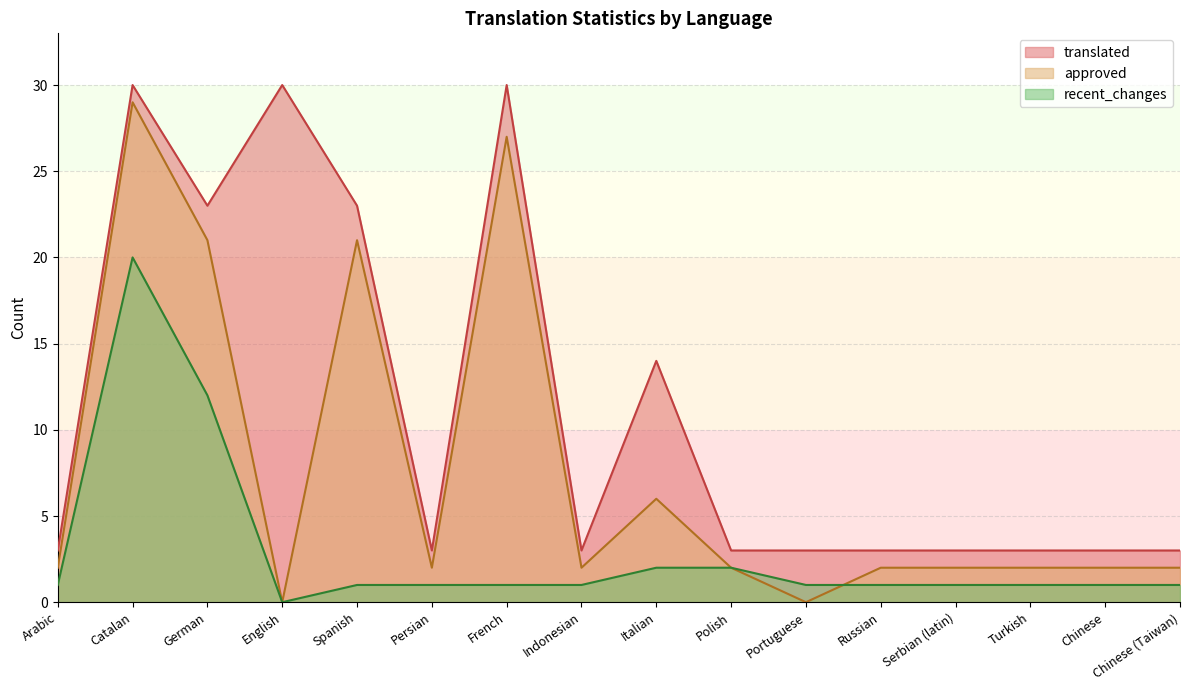

True or false: approved and recent_changes intersect in this chart.

True